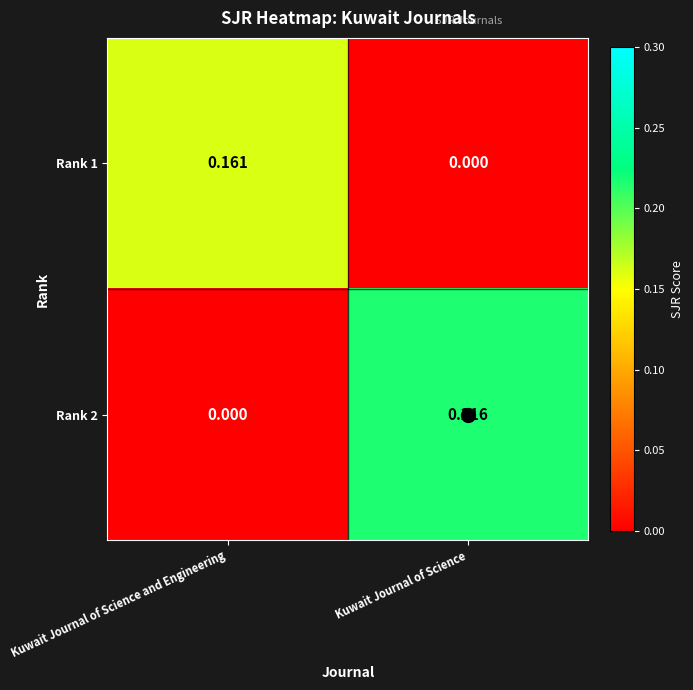

Rank the series by their maximum value, from lowest to highest.

Rank 1, Rank 2